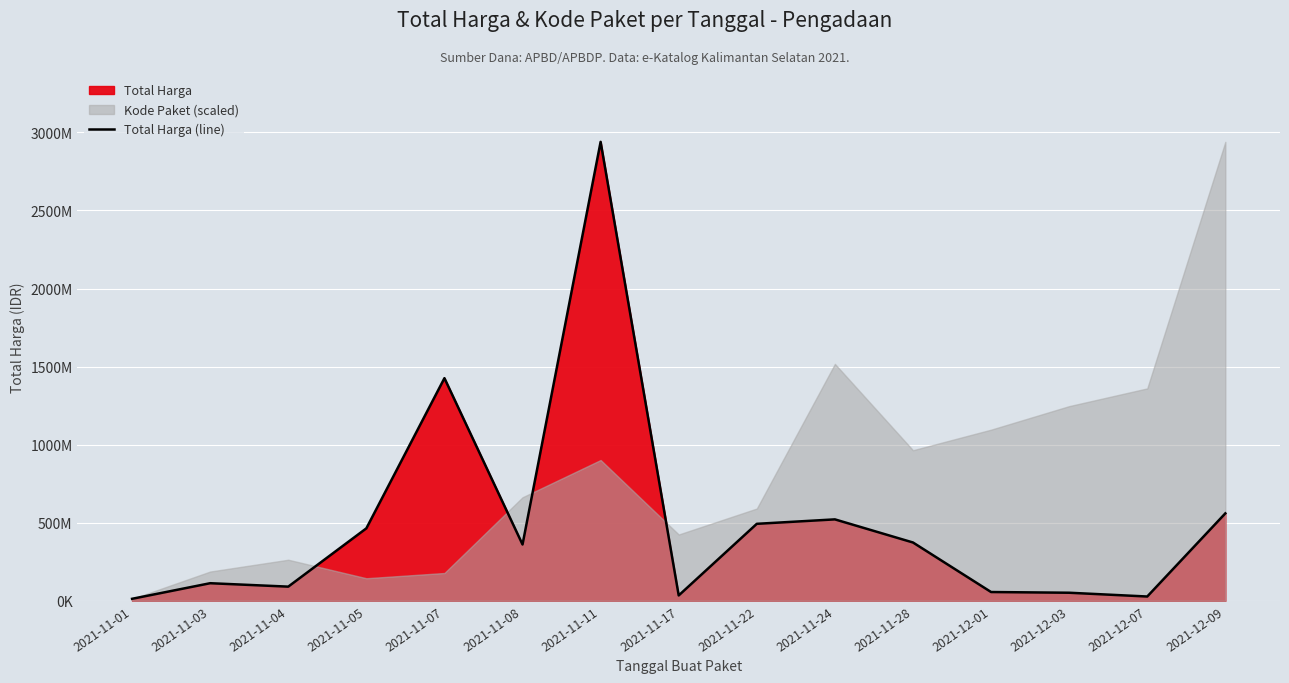

Reading right to left, transcribe all the data shown in this chart.

559971000	27412000	51601000	56152800	373404000	521459200	493000000	34292000	2939414440	360566800	1425867900	464002100	90671075	112613270	12787500